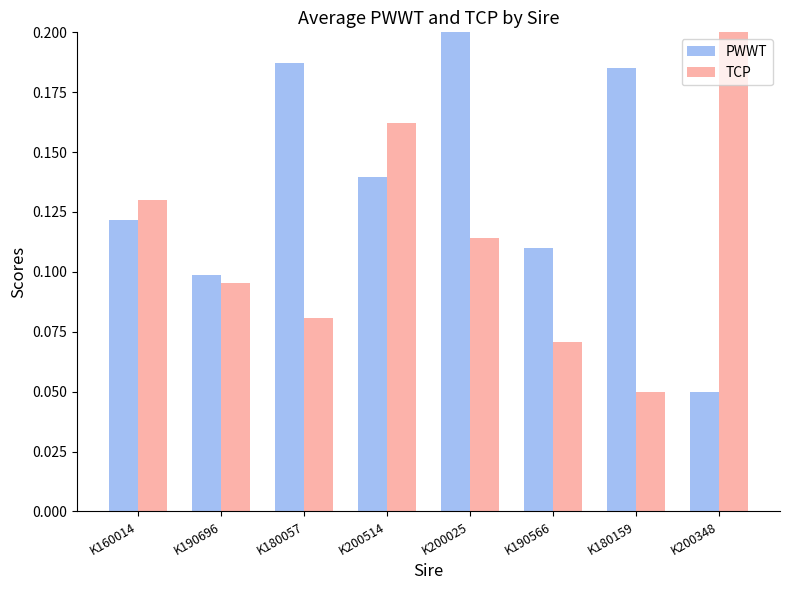

Which series changed the most between K190696 and K180057?

PWWT